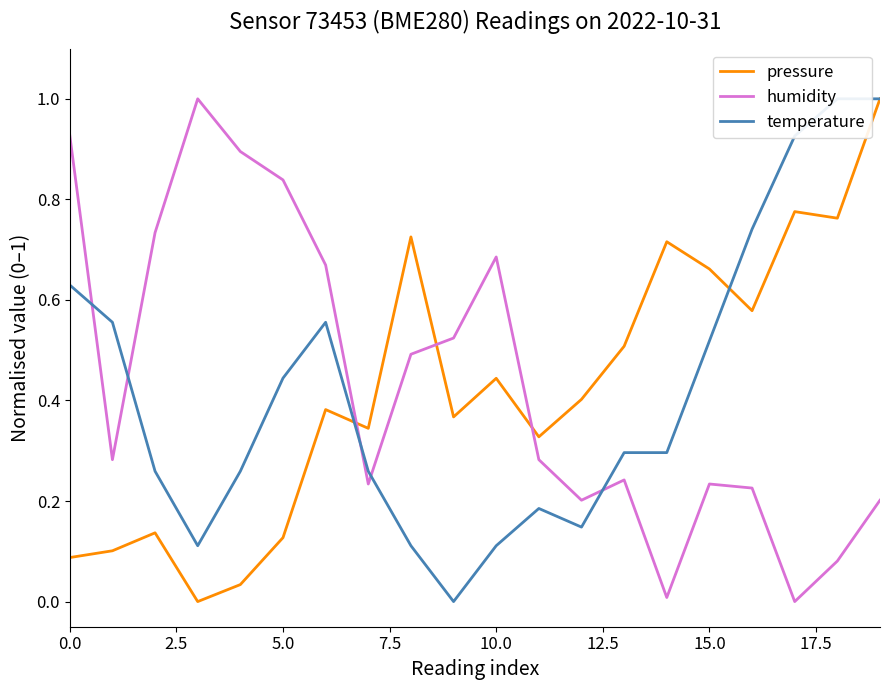

Which series ends up on top after the final intersection of humidity and pressure?

pressure